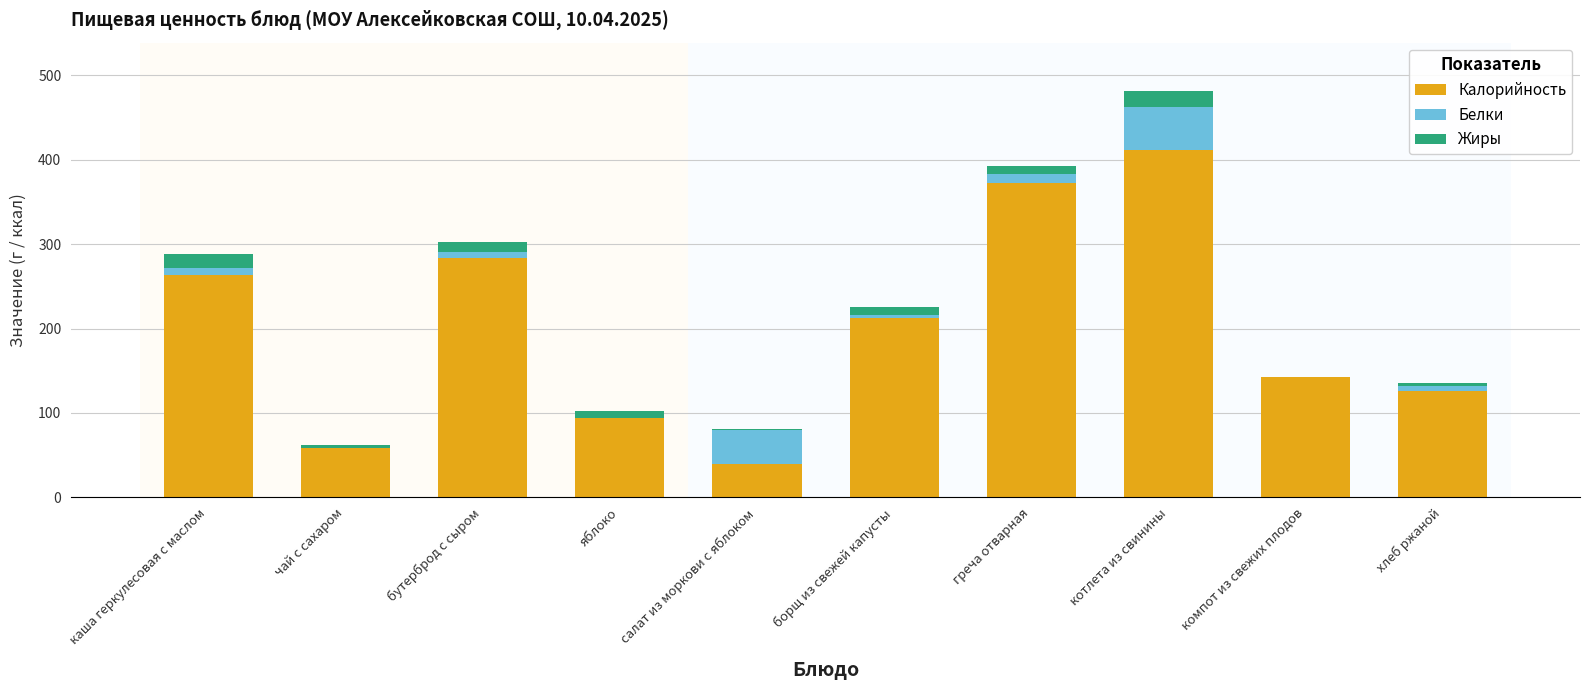

What is the highest value of the Калорийность series?

411